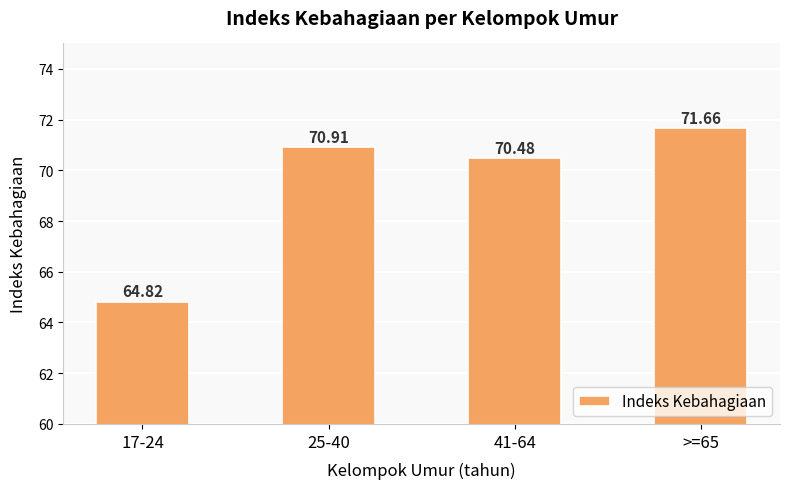

What is the greatest value displayed?

71.7